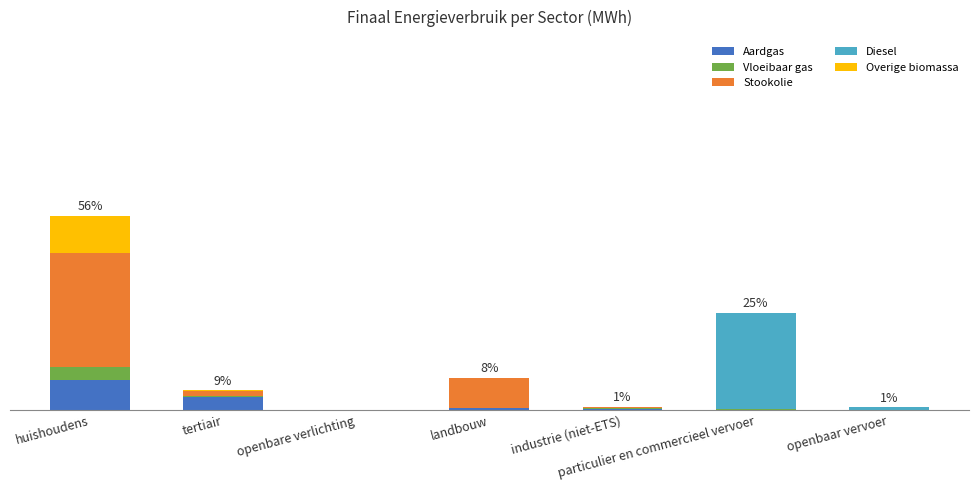

Does the chart contain stacked bars?

Yes